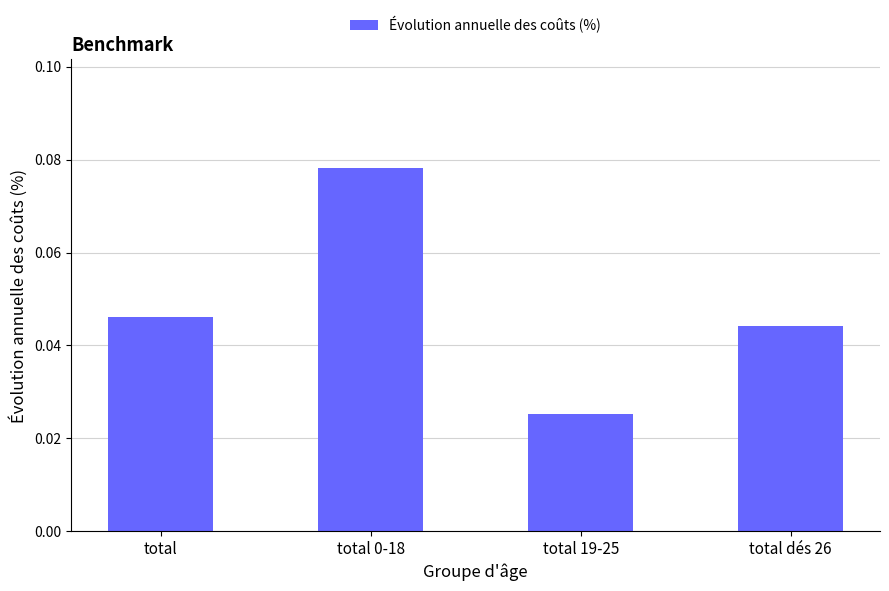

What is the label of the 1st bar from the right?

total dés 26